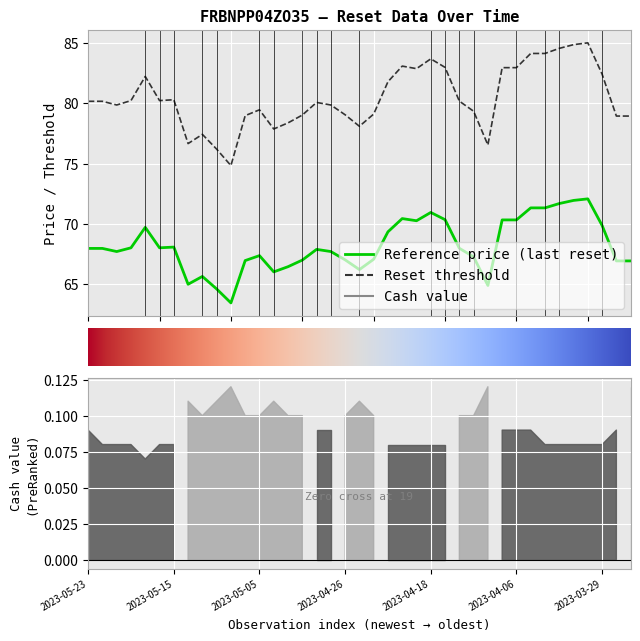

Where is the first local maximum for Reference price (last reset)?

2023-05-17